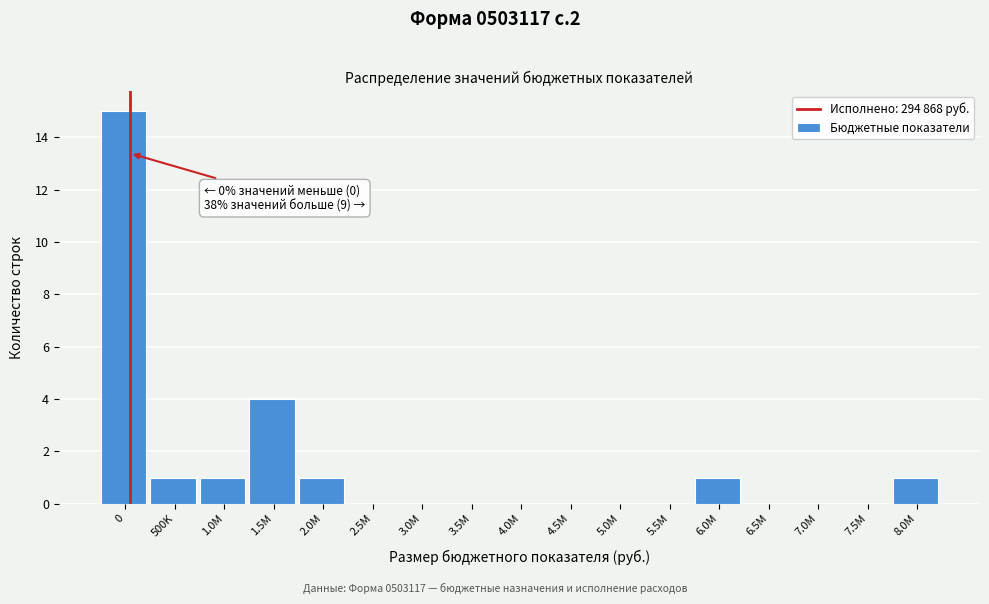

Reading left to right, transcribe all the data shown in this chart.

0=15	500K=1	1.0M=1	1.5M=4	2.0M=1	2.5M=0	3.0M=0	3.5M=0	4.0M=0	4.5M=0	5.0M=0	5.5M=0	6.0M=1	6.5M=0	7.0M=0	7.5M=0	8.0M=1